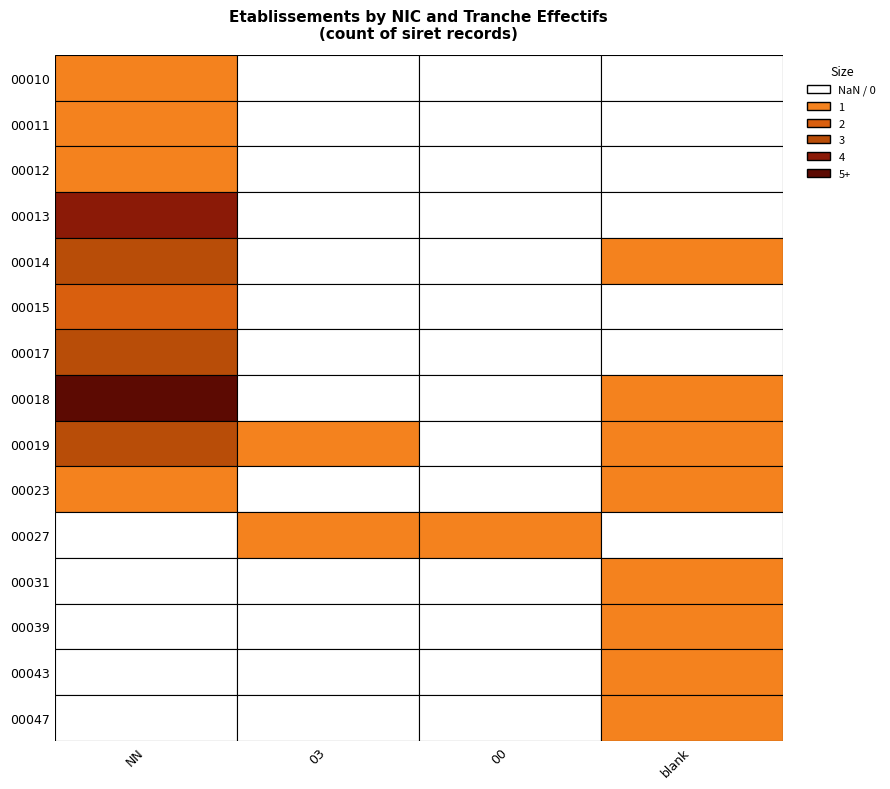

Is it true that 00047 equals -1 at 00?

False